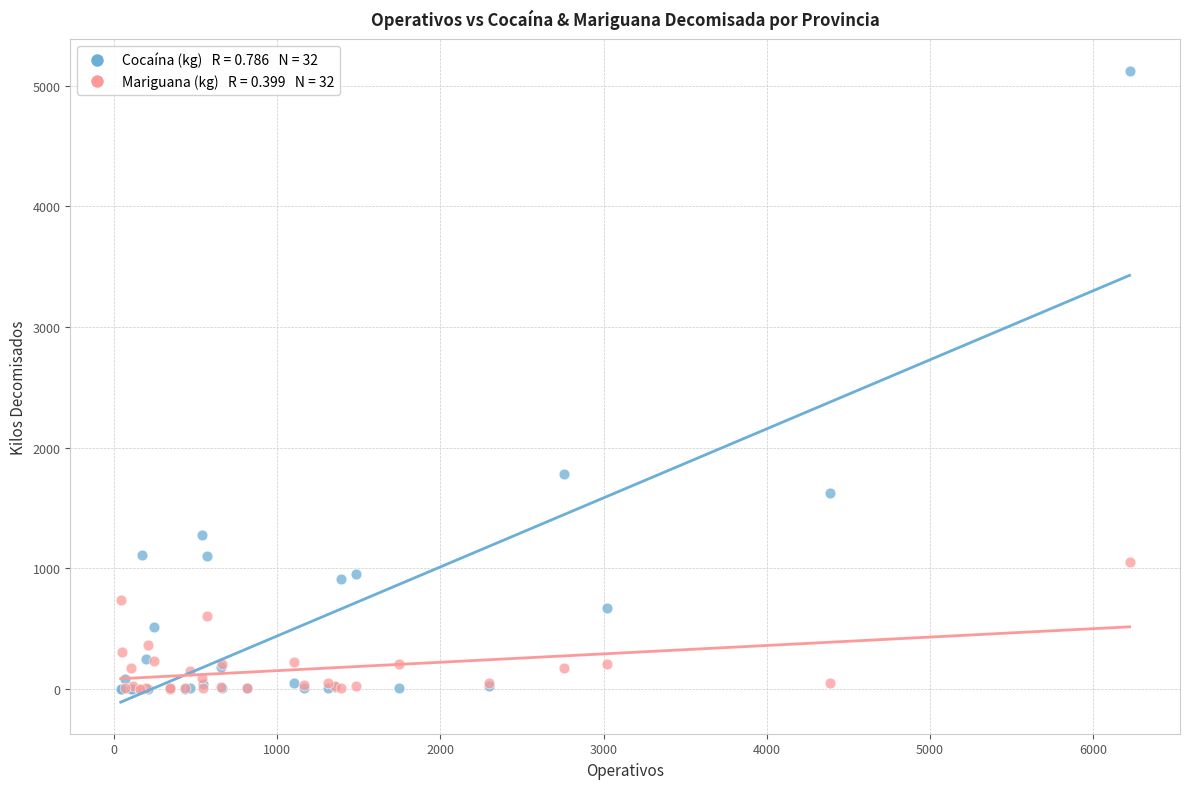

Across all series, what Y value is closest to 2561?

1781.7